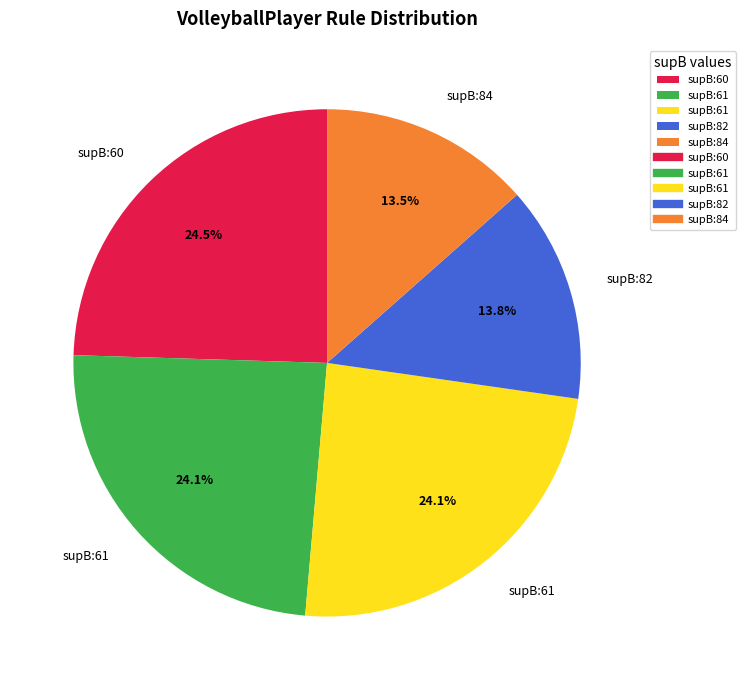

Is there any slice that represents more than half of the pie?

No